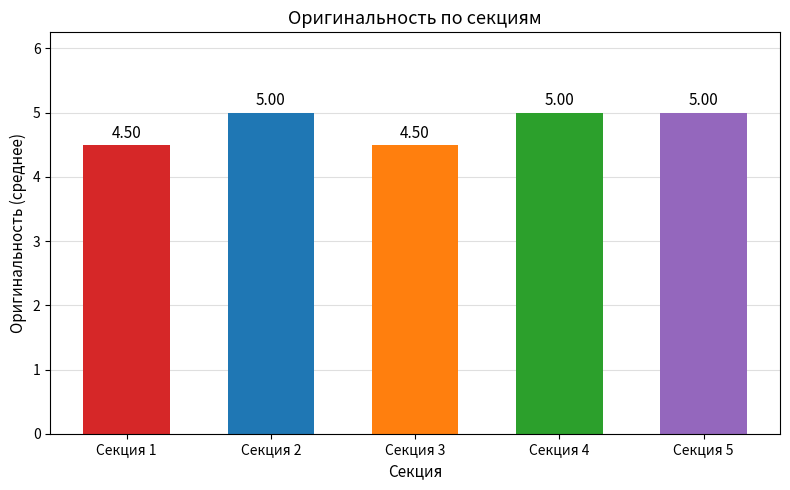

Between Секция 3 and Секция 2, which is larger?

Секция 2